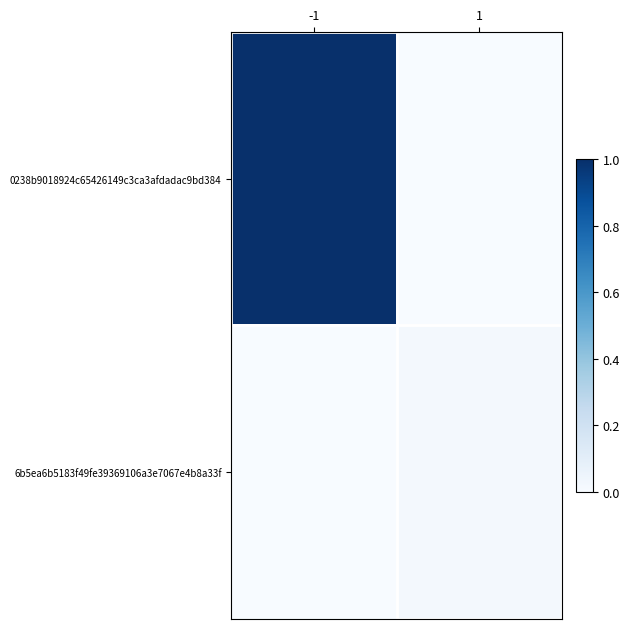

List the series in order of their overall mean, highest first.

0238b9018924c65426149c3ca3afdadac9bd384, 6b5ea6b5183f49fe39369106a3e7067e4b8a33f